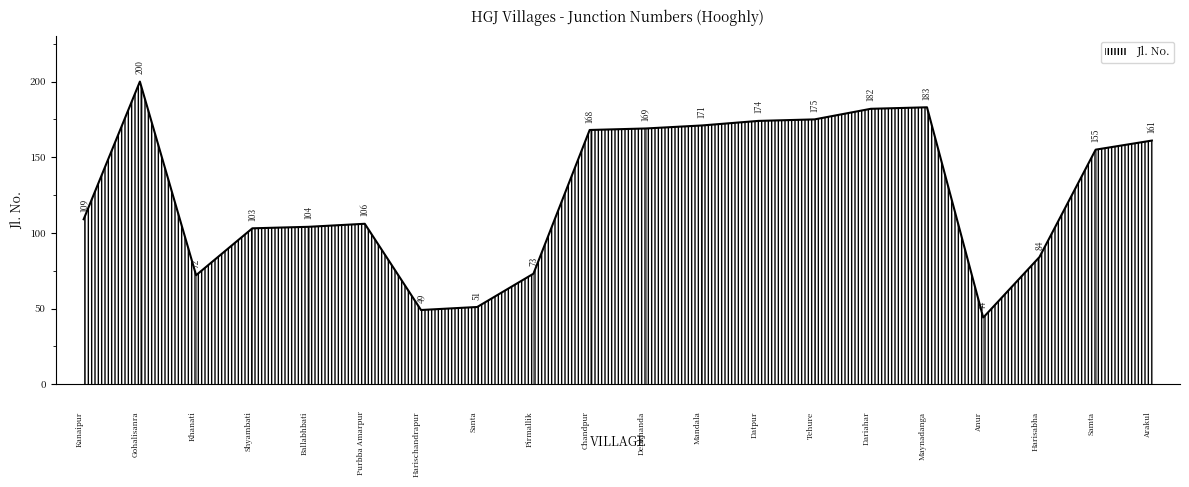

Rank the categories by value from highest to lowest.

Gohalisanra, Maynadanga, Dariahar, Tehure, Datpur, Mandala, Debkhanda, Chandpur, Arakul, Samta, Kanaipur, Purbba Amarpur, Ballabhbati, Shyambati, Harisabha, Pirmallik, Khanati, Santa, Harischandrapur, Anur